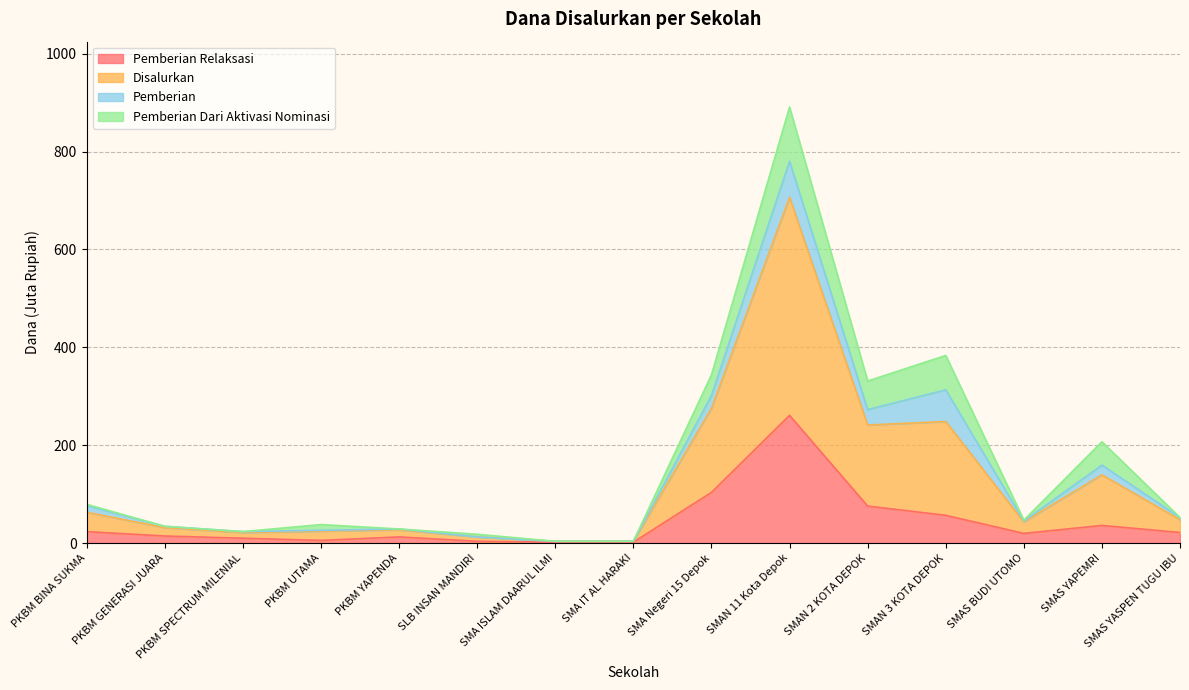

At which label does Pemberian Relaksasi first exceed 19?

PKBM BINA SUKMA